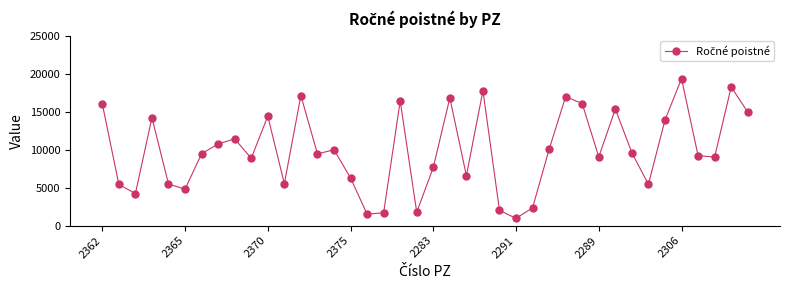

What is the average value?

9893.6